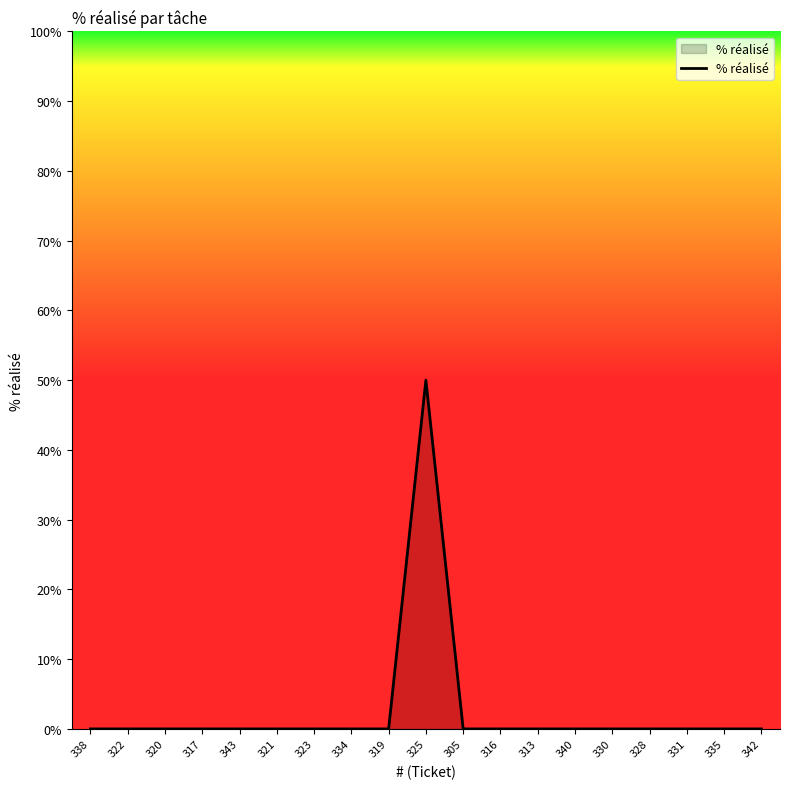

The value at 338 is 0. True or false?

True